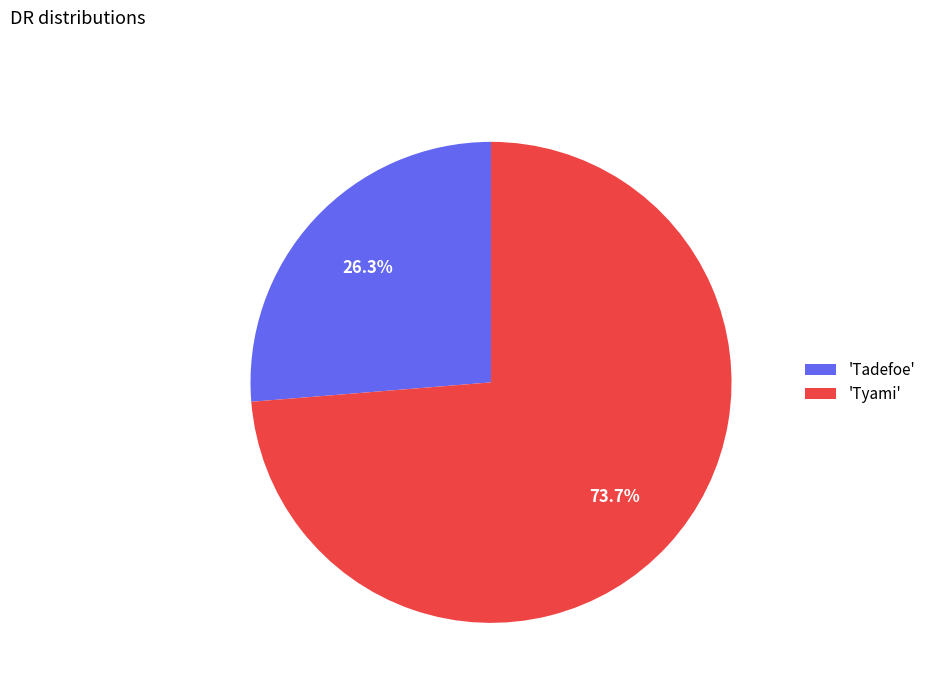

What percentage do 'Tyami' and 'Tadefoe' together represent?

100.0%